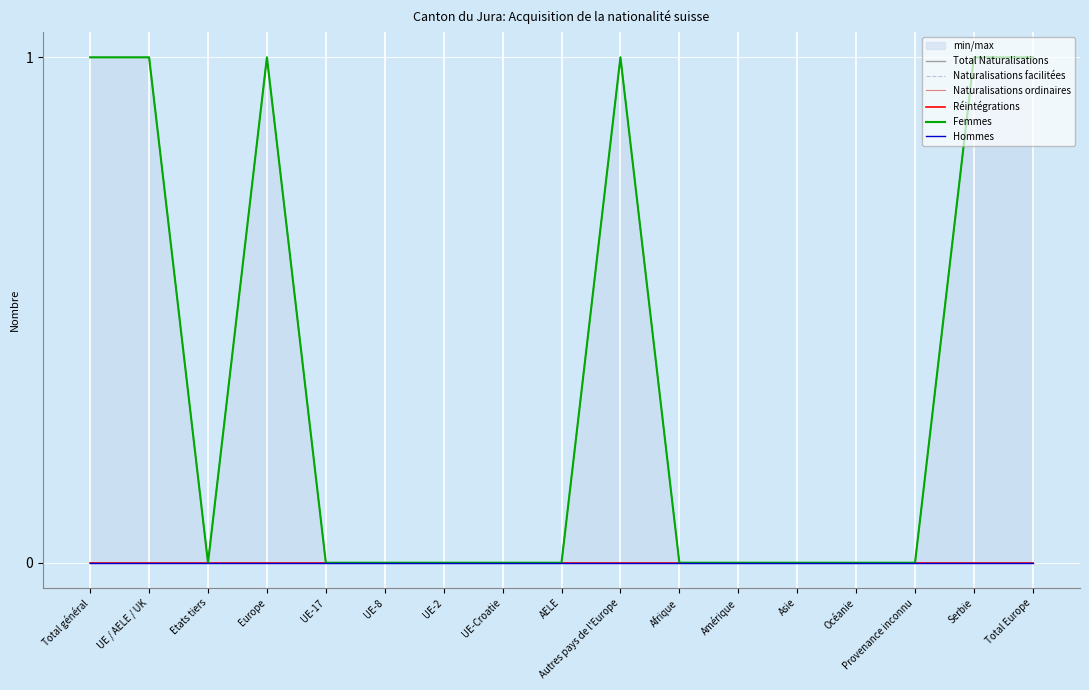

Where is Femmes nearest to the value 0?

Etats tiers